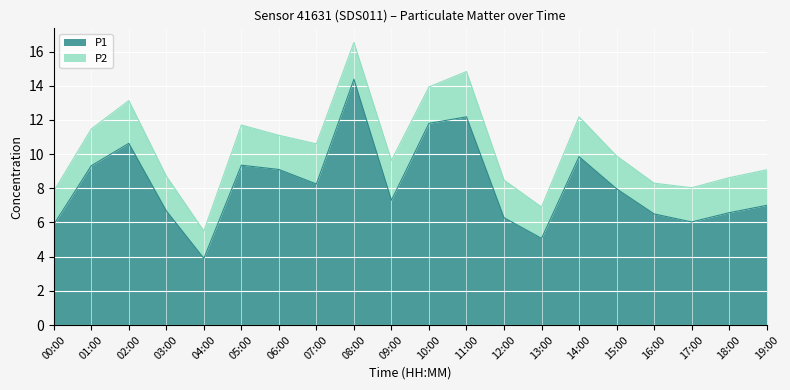

What is the maximum value shown in the chart?

14.4